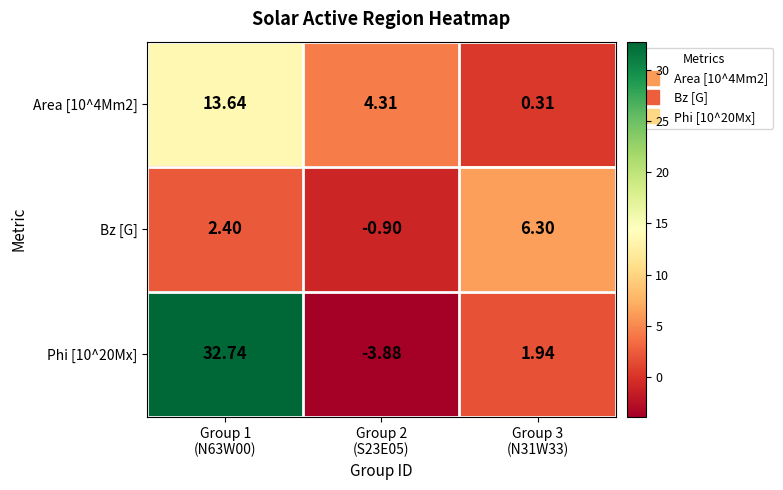

Which series changed the most between Group 1
(N63W00) and Group 2
(S23E05)?

Phi [10^20Mx]